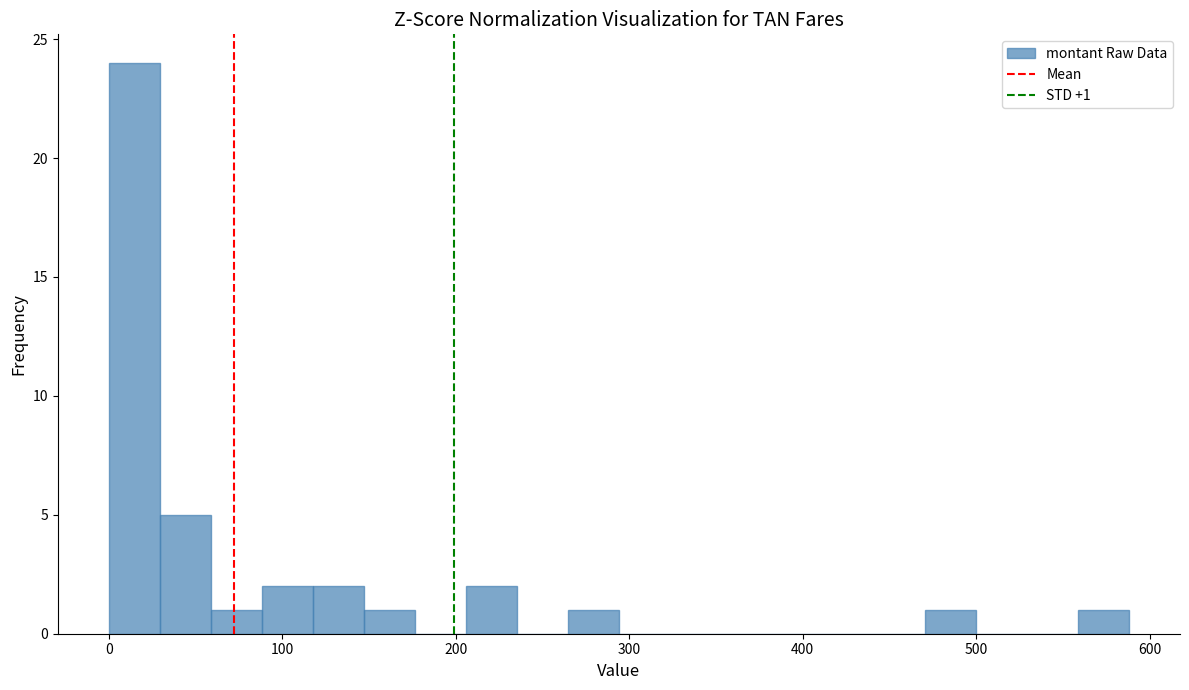

Read against the x-axis, roughly where is the centre of the tallest bar?

10